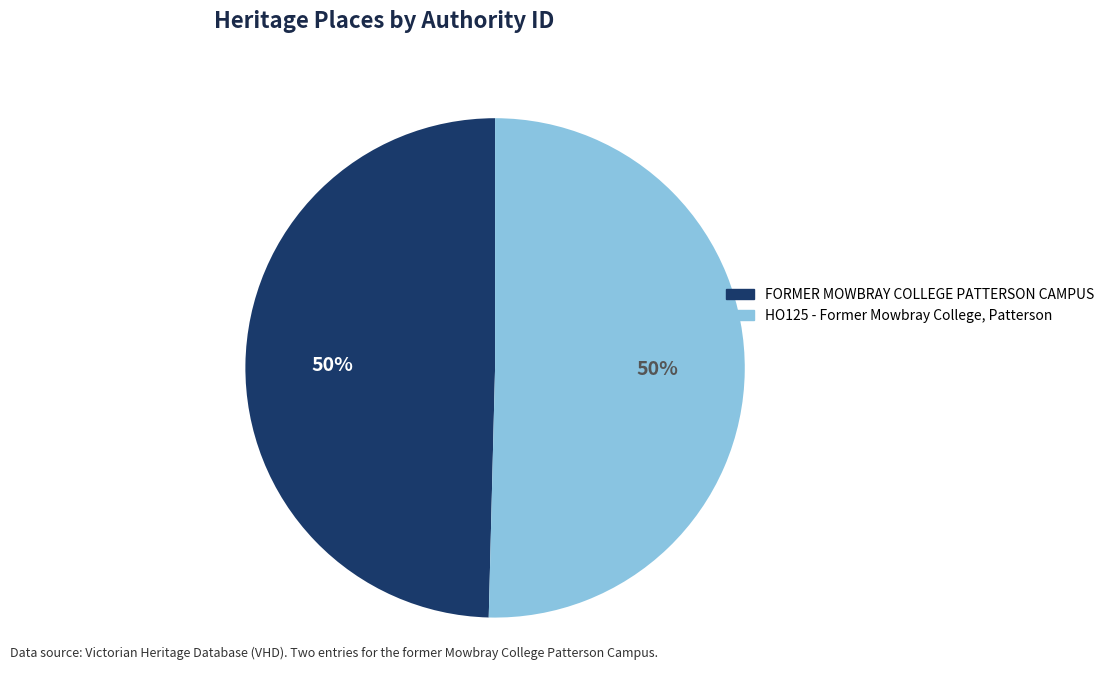

Is the sum of FORMER MOWBRAY COLLEGE PATTERSON CAMPUS and HO125 - Former Mowbray College, Patterson greater than half?

Yes